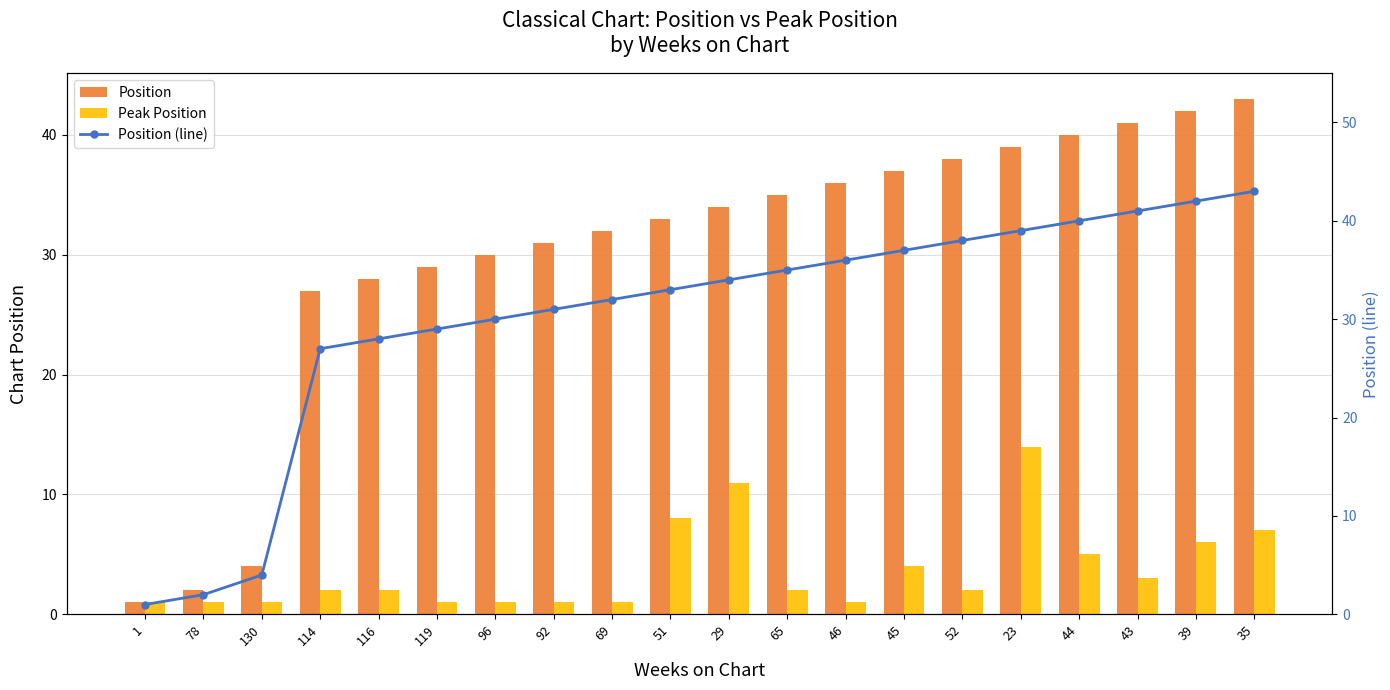

Is it true that Peak Position equals 9 at 39?

False